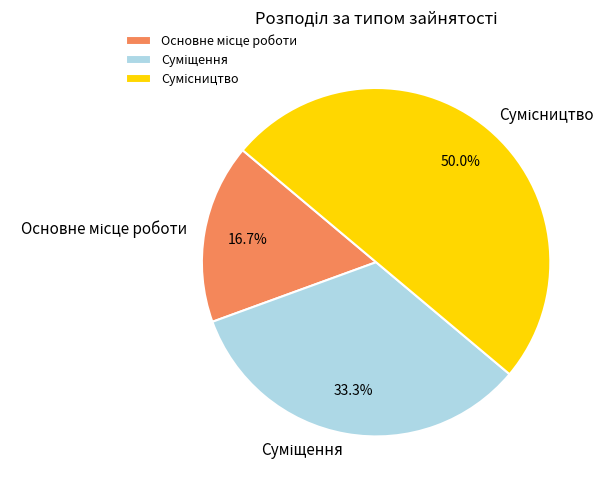

What percentage is the Суміщення slice, to the nearest percent?

33%